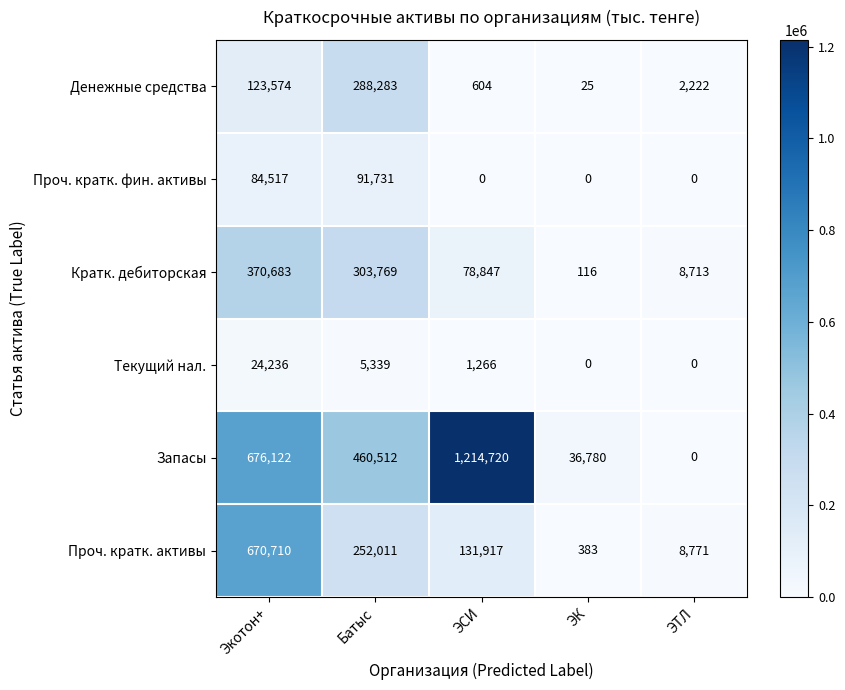

What is the total value across all series at Экотон+?

1949842